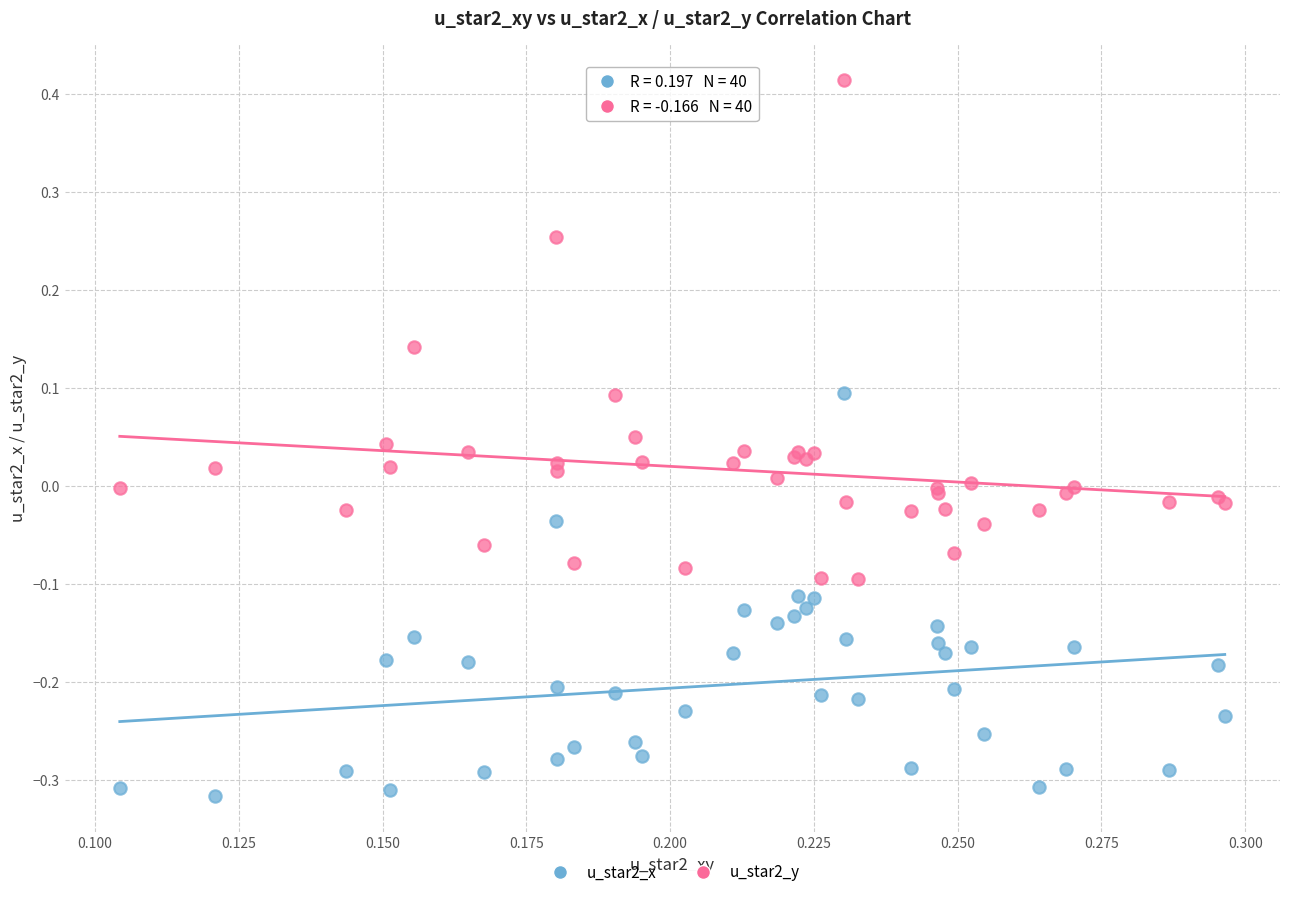

Which series contains the lowest Y value?

u_star2_x